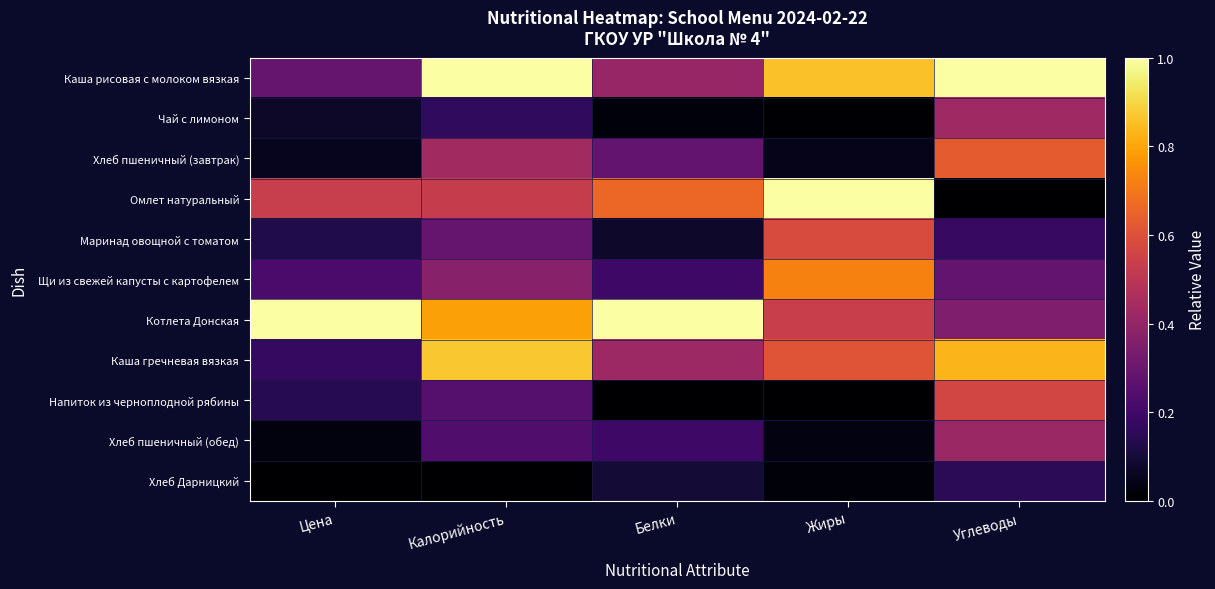

Reading left to right, list all the values displayed in this chart.

Каша рисовая с молоком вязкая: Цена=0.3	Калорийность=1.0	Белки=0.4	Жиры=0.9	Углеводы=1.0
Чай с лимоном: Цена=0.1	Калорийность=0.2	Белки=0.0	Жиры=0.0	Углеводы=0.4
Хлеб пшеничный (завтрак): Цена=0.1	Калорийность=0.4	Белки=0.3	Жиры=0.0	Углеводы=0.6
Омлет натуральный: Цена=0.5	Калорийность=0.5	Белки=0.7	Жиры=1.0	Углеводы=0.0
Маринад овощной с томатом: Цена=0.1	Калорийность=0.3	Белки=0.1	Жиры=0.6	Углеводы=0.2
Щи из свежей капусты с картофелем: Цена=0.2	Калорийность=0.4	Белки=0.2	Жиры=0.7	Углеводы=0.3
Котлета Донская: Цена=1.0	Калорийность=0.8	Белки=1.0	Жиры=0.5	Углеводы=0.3
Каша гречневая вязкая: Цена=0.2	Калорийность=0.9	Белки=0.4	Жиры=0.6	Углеводы=0.8
Напиток из черноплодной рябины: Цена=0.1	Калорийность=0.2	Белки=0.0	Жиры=0.0	Углеводы=0.6
Хлеб пшеничный (обед): Цена=0.0	Калорийность=0.2	Белки=0.2	Жиры=0.0	Углеводы=0.4
Хлеб Дарницкий: Цена=0.0	Калорийность=0.0	Белки=0.1	Жиры=0.0	Углеводы=0.2